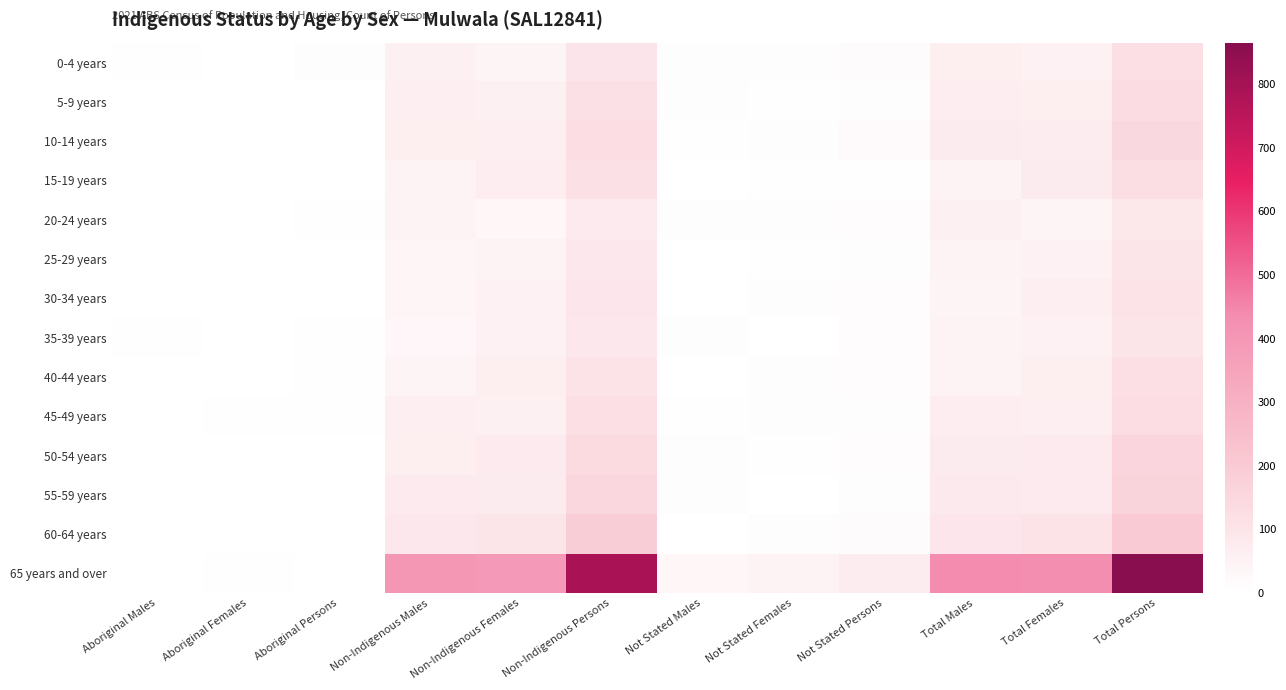

Reading right to left, list all the values displayed in this chart.

0-4 years: Total Persons=119	Total Females=51	Total Males=67	Not Stated Persons=15	Not Stated Females=9	Not Stated Males=8	Non-Indigenous Persons=97	Non-Indigenous Females=41	Non-Indigenous Males=55	Aboriginal Persons=8	Aboriginal Females=0	Aboriginal Males=6
5-9 years: Total Persons=134	Total Females=67	Total Males=69	Not Stated Persons=8	Not Stated Females=5	Not Stated Males=7	Non-Indigenous Persons=115	Non-Indigenous Females=57	Non-Indigenous Males=64	Aboriginal Persons=3	Aboriginal Females=3	Aboriginal Males=0
10-14 years: Total Persons=146	Total Females=71	Total Males=77	Not Stated Persons=19	Not Stated Females=8	Not Stated Males=6	Non-Indigenous Persons=127	Non-Indigenous Females=64	Non-Indigenous Males=65	Aboriginal Persons=0	Aboriginal Females=0	Aboriginal Males=0
15-19 years: Total Persons=124	Total Females=76	Total Males=48	Not Stated Persons=6	Not Stated Females=6	Not Stated Males=0	Non-Indigenous Persons=116	Non-Indigenous Females=69	Non-Indigenous Males=46	Aboriginal Persons=0	Aboriginal Females=0	Aboriginal Males=0
20-24 years: Total Persons=90	Total Females=41	Total Males=55	Not Stated Persons=12	Not Stated Females=8	Not Stated Males=8	Non-Indigenous Persons=80	Non-Indigenous Females=34	Non-Indigenous Males=46	Aboriginal Persons=4	Aboriginal Females=0	Aboriginal Males=0
25-29 years: Total Persons=100	Total Females=53	Total Males=48	Not Stated Persons=7	Not Stated Females=5	Not Stated Males=0	Non-Indigenous Persons=85	Non-Indigenous Females=46	Non-Indigenous Males=39	Aboriginal Persons=3	Aboriginal Females=0	Aboriginal Males=3
30-34 years: Total Persons=106	Total Females=64	Total Males=43	Not Stated Persons=11	Not Stated Females=7	Not Stated Males=0	Non-Indigenous Persons=92	Non-Indigenous Females=53	Non-Indigenous Males=39	Aboriginal Persons=3	Aboriginal Females=0	Aboriginal Males=3
35-39 years: Total Persons=99	Total Females=51	Total Males=44	Not Stated Persons=12	Not Stated Females=3	Not Stated Males=7	Non-Indigenous Persons=86	Non-Indigenous Females=53	Non-Indigenous Males=33	Aboriginal Persons=4	Aboriginal Females=0	Aboriginal Males=4
40-44 years: Total Persons=120	Total Females=66	Total Males=49	Not Stated Persons=11	Not Stated Females=9	Not Stated Males=0	Non-Indigenous Persons=106	Non-Indigenous Females=65	Non-Indigenous Males=42	Aboriginal Persons=6	Aboriginal Females=0	Aboriginal Males=0
45-49 years: Total Persons=128	Total Females=63	Total Males=68	Not Stated Persons=10	Not Stated Females=9	Not Stated Males=4	Non-Indigenous Persons=119	Non-Indigenous Females=57	Non-Indigenous Males=62	Aboriginal Persons=4	Aboriginal Females=4	Aboriginal Males=0
50-54 years: Total Persons=156	Total Females=80	Total Males=75	Not Stated Persons=12	Not Stated Females=5	Not Stated Males=7	Non-Indigenous Persons=141	Non-Indigenous Females=78	Non-Indigenous Males=66	Aboriginal Persons=0	Aboriginal Females=0	Aboriginal Males=0
55-59 years: Total Persons=163	Total Females=80	Total Males=82	Not Stated Persons=9	Not Stated Females=0	Not Stated Males=9	Non-Indigenous Persons=152	Non-Indigenous Females=76	Non-Indigenous Males=78	Aboriginal Persons=0	Aboriginal Females=0	Aboriginal Males=0
60-64 years: Total Persons=202	Total Females=108	Total Males=94	Not Stated Persons=15	Not Stated Females=9	Not Stated Males=3	Non-Indigenous Persons=186	Non-Indigenous Females=100	Non-Indigenous Males=87	Aboriginal Persons=0	Aboriginal Females=0	Aboriginal Males=0
65 years and over: Total Persons=865	Total Females=434	Total Males=436	Not Stated Persons=73	Not Stated Females=45	Not Stated Males=35	Non-Indigenous Persons=789	Non-Indigenous Females=389	Non-Indigenous Males=400	Aboriginal Persons=3	Aboriginal Females=4	Aboriginal Males=0